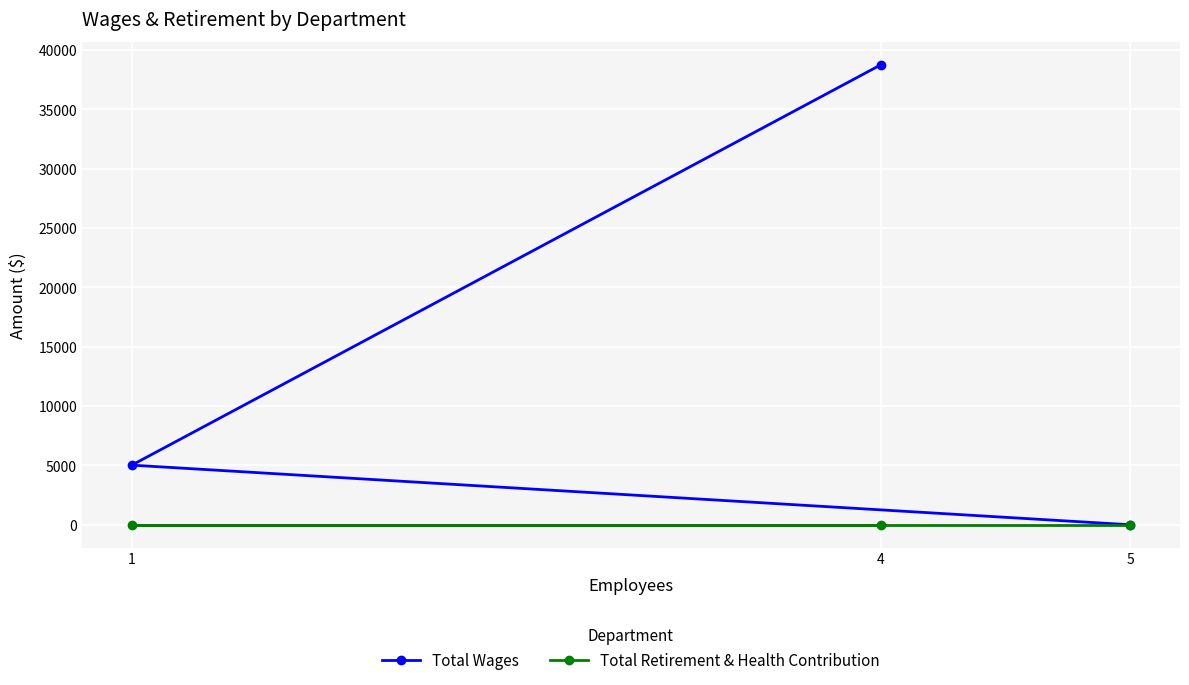

What is the maximum value shown in the chart?

38751